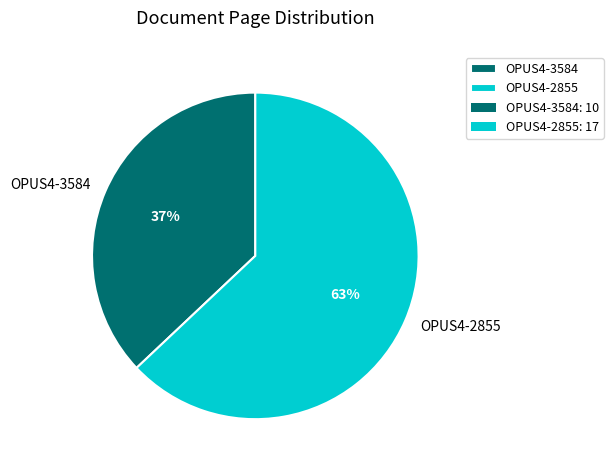

What is the smallest slice in the pie chart?

OPUS4-3584